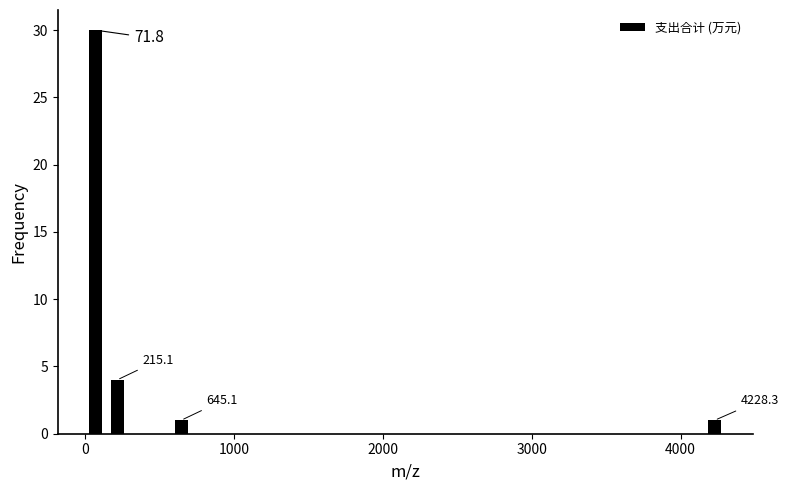

Read against the x-axis, roughly where is the centre of the tallest bar?

100